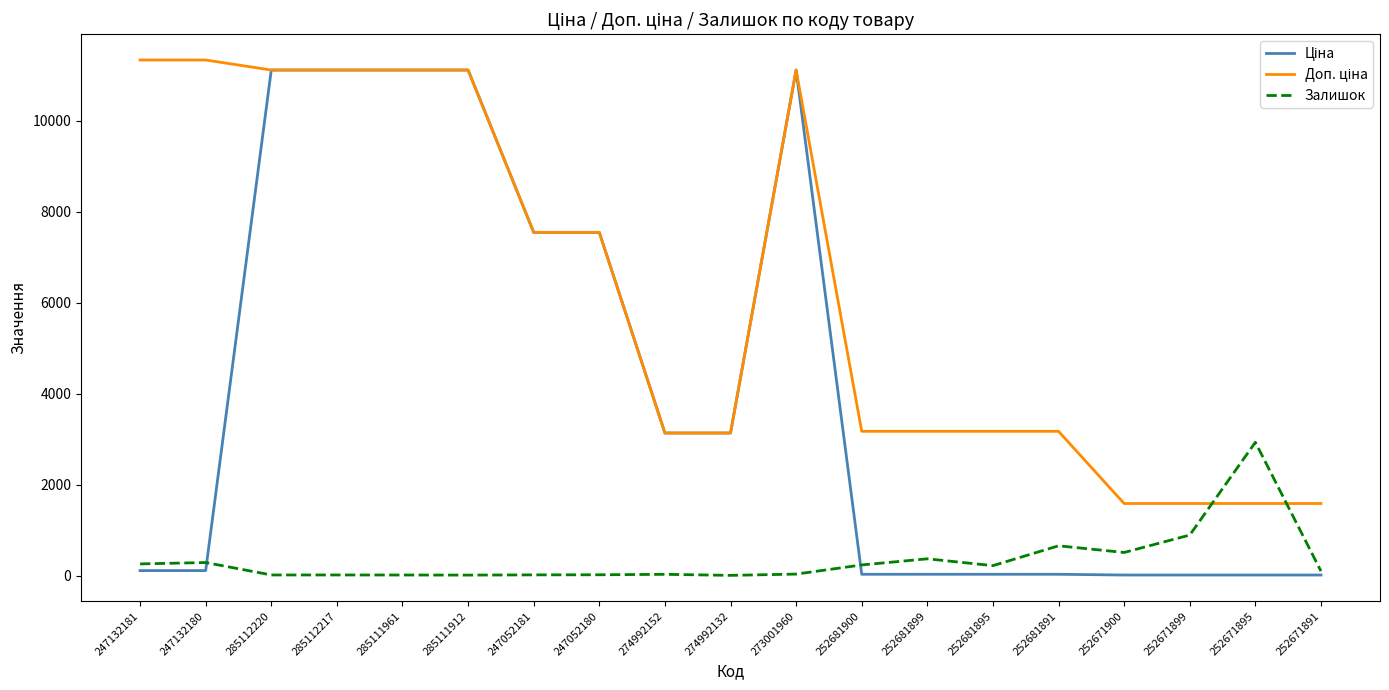

What is the maximum value shown in the chart?

11334.0